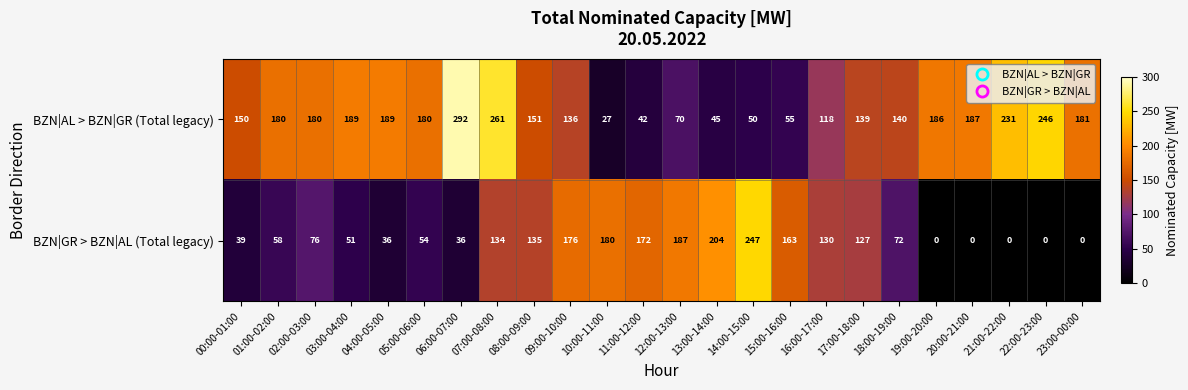

What is the average value of the BZN|AL > BZN|GR (Total legacy) series?

151